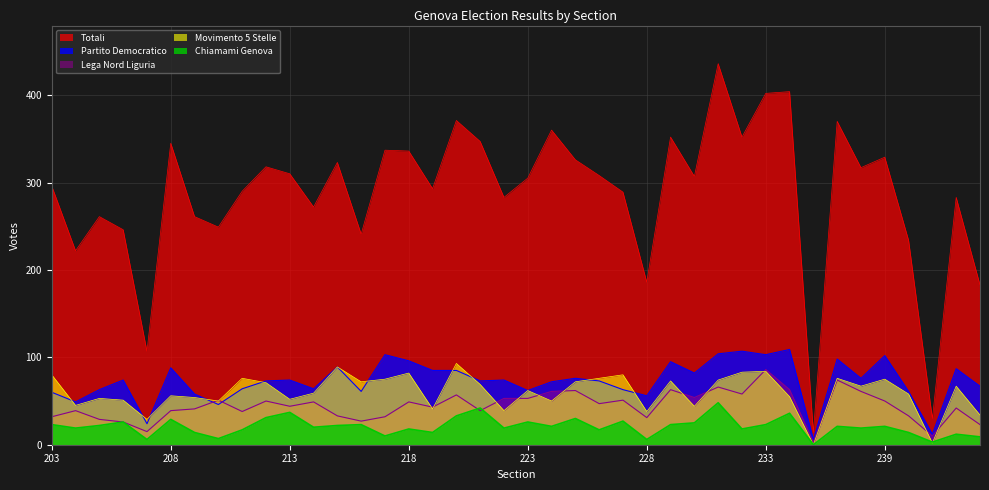

List the labels in order of Chiamami Genova value, smallest first.

235, 241, 207, 228, 210, 243, 217, 242, 209, 219, 240, 211, 226, 218, 232, 204, 222, 238, 214, 224, 237, 239, 205, 215, 203, 216, 229, 233, 230, 206, 223, 227, 208, 225, 212, 220, 234, 213, 221, 231